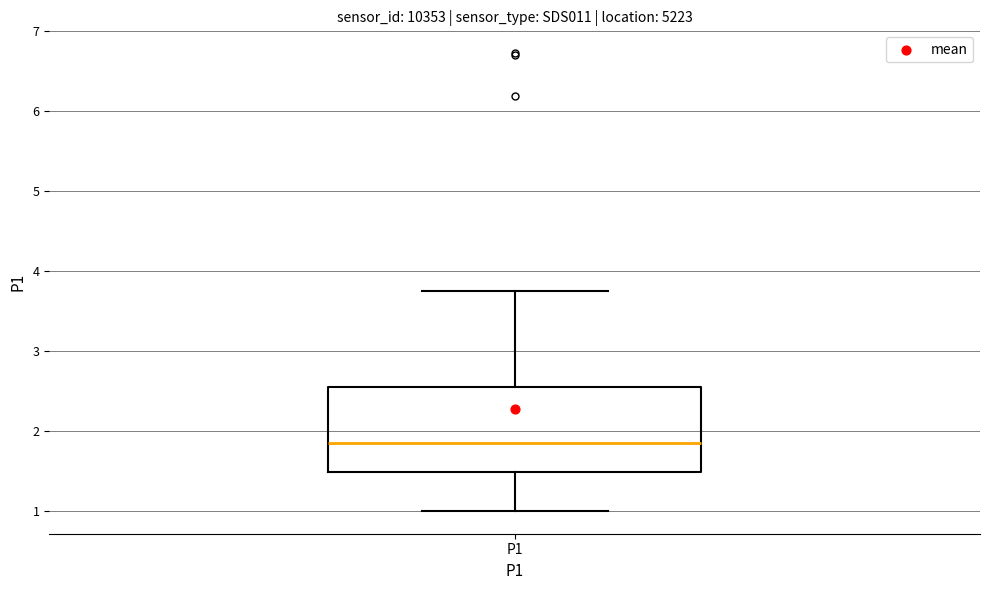

Transcribe this box plot: give where the median line is, the range the box spans, and where the two whiskers end, as read against the y-axis. The values are not printed on the chart, so give them approximately, as read against the axis.

median 1.9, box 1.5 to 2.6, whiskers 1.0 to 3.8